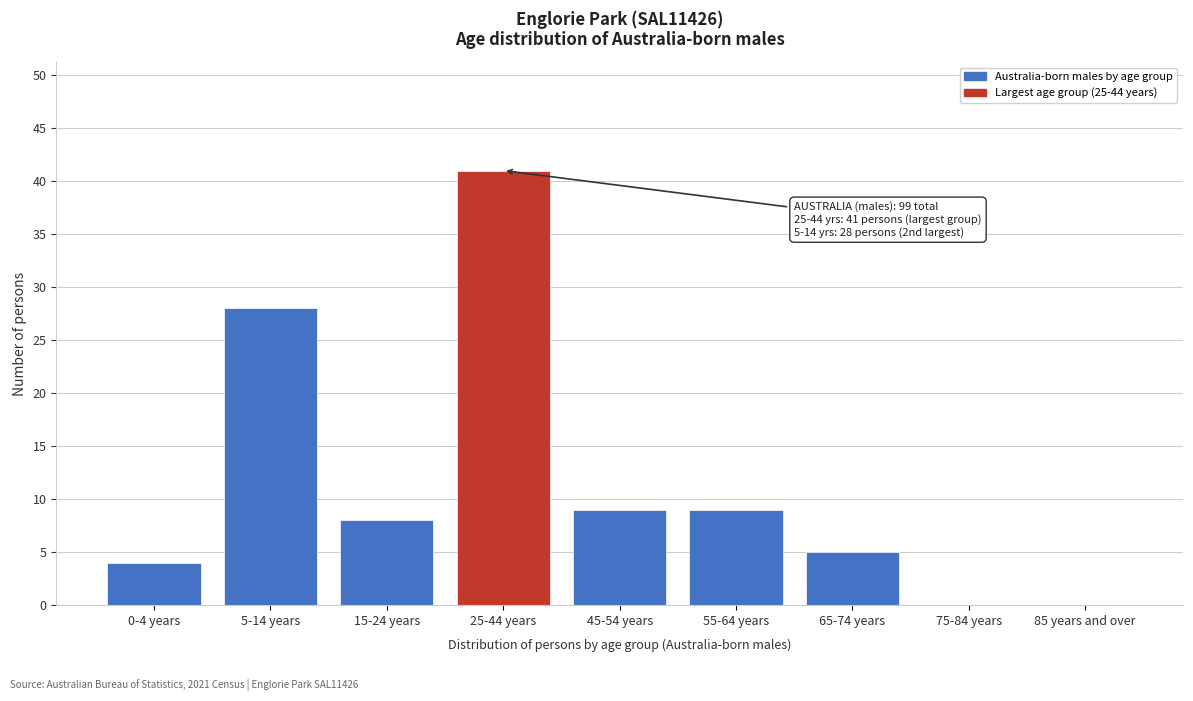

Reading left to right, list all the values displayed in this chart.

0-4 years=4	5-14 years=28	15-24 years=8	25-44 years=41	45-54 years=9	55-64 years=9	65-74 years=5	75-84 years=0	85 years and over=0